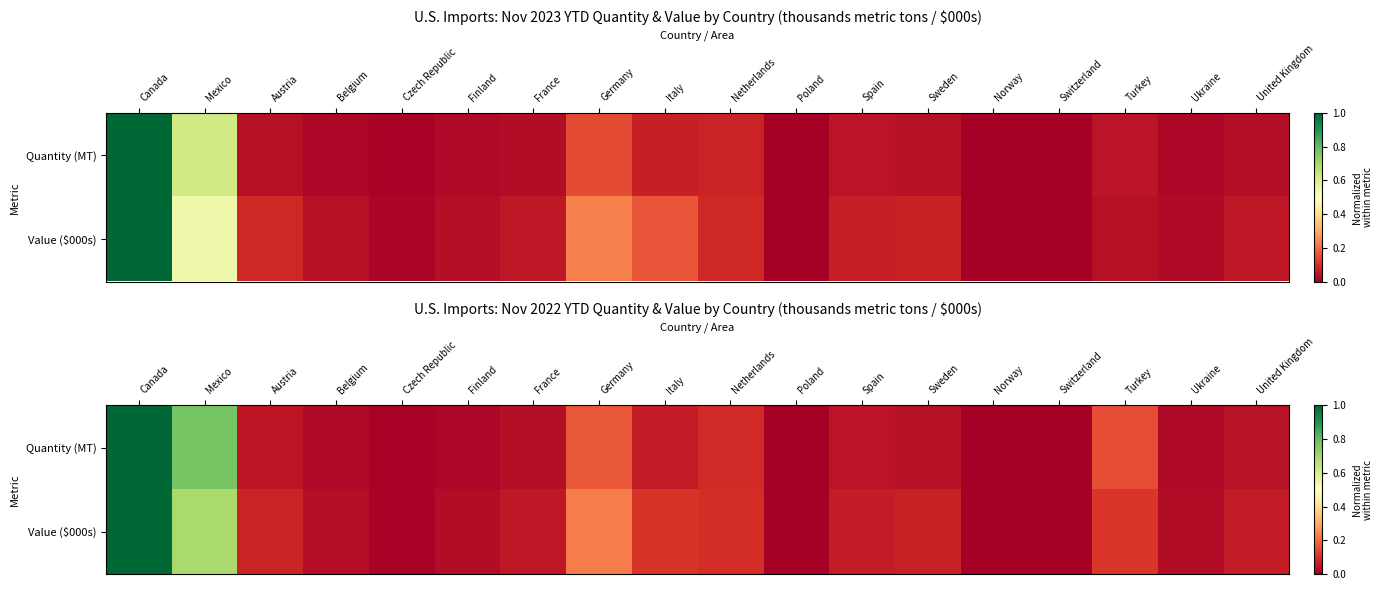

Is the value of Quantity (MT) at France greater than the value of Value ($000s) at Belgium?

Yes